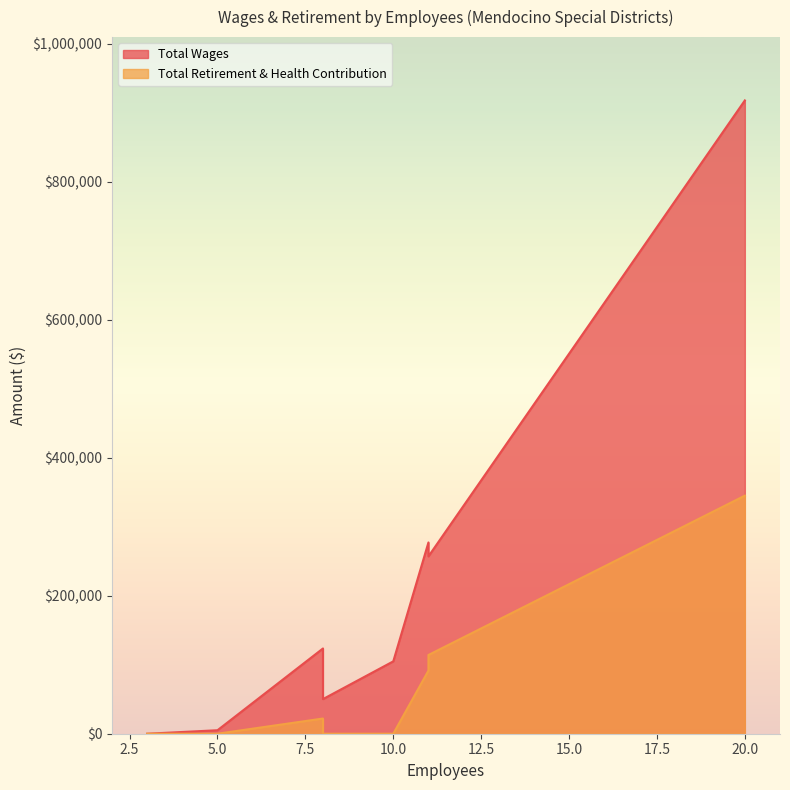

What are all the series names shown in the legend?

Total Wages, Total Retirement & Health Contribution